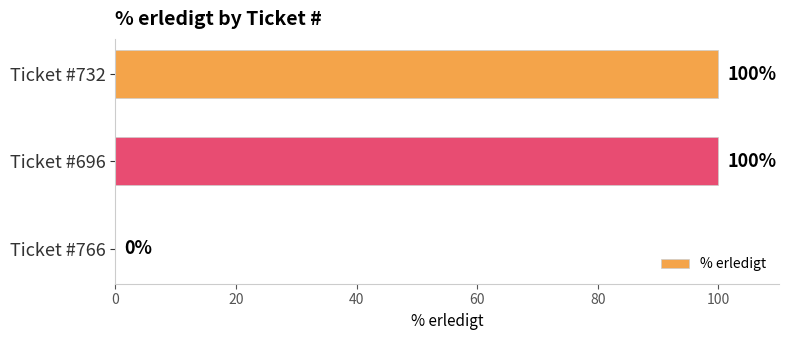

What is the greatest value displayed?

100